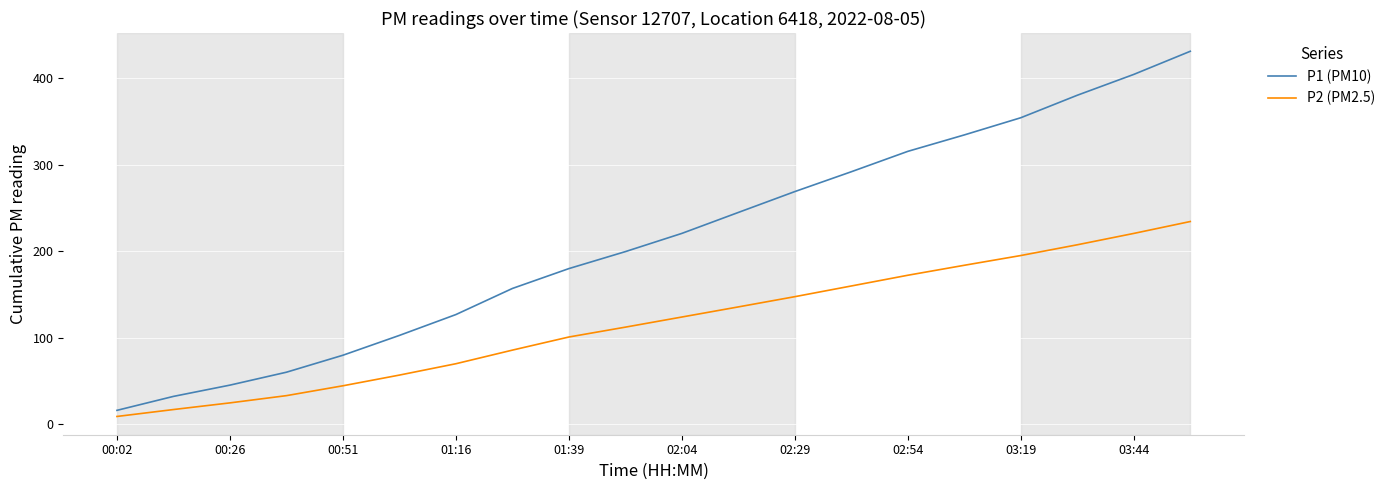

Which series has the largest total across all categories?

P1 (PM10)